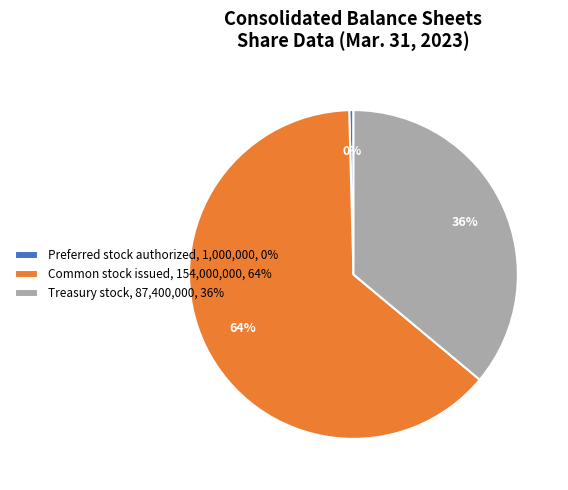

What is the smallest slice in the pie chart?

Preferred stock authorized